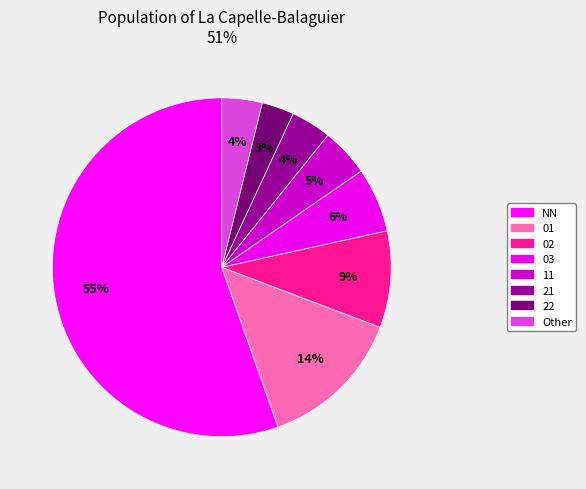

How many slices are in this pie chart?

8